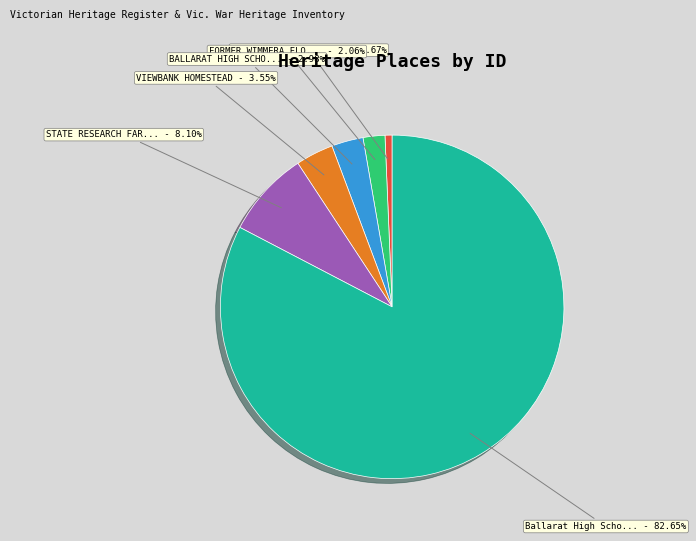

Does any single category account for the majority?

Yes